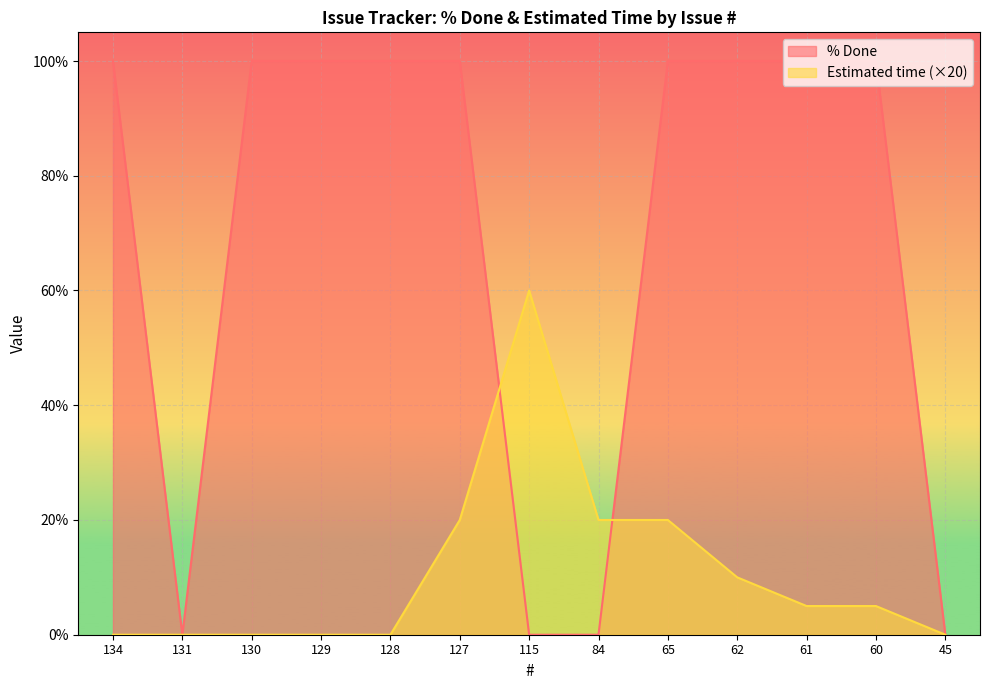

At which label is % Done closest to 50?

134